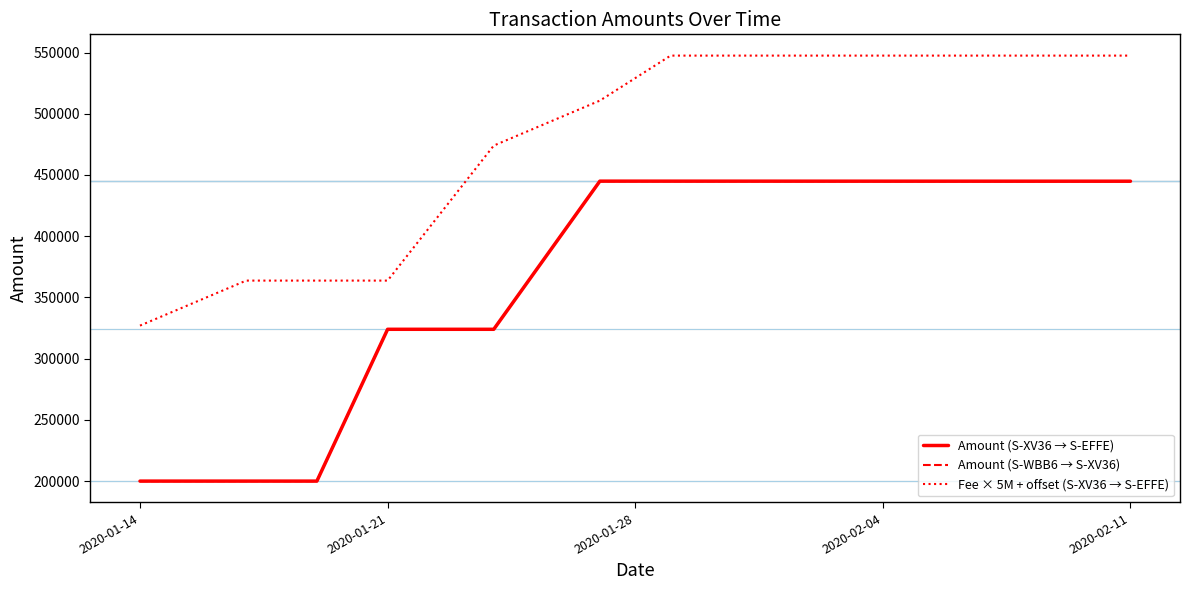

What is the minimum value for Amount (S-XV36 → S-EFFE)?

199989.2